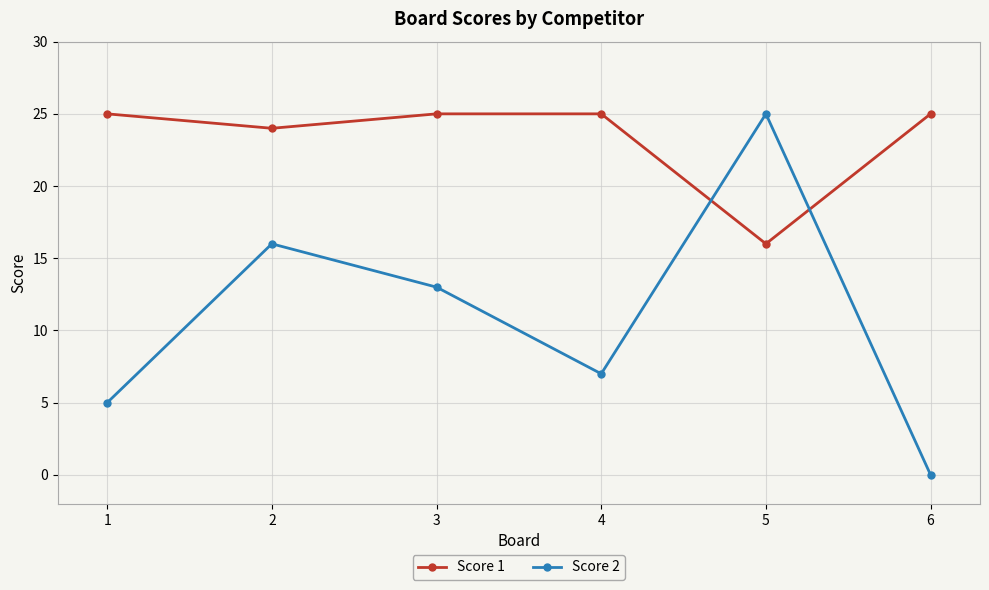

At how many categories does at least one series exceed 20?

6